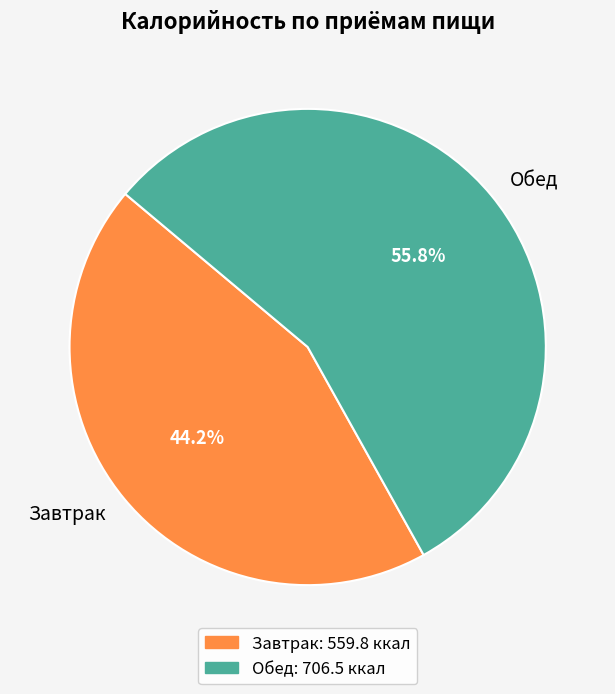

Is it true that Обед is 69% of the pie?

False